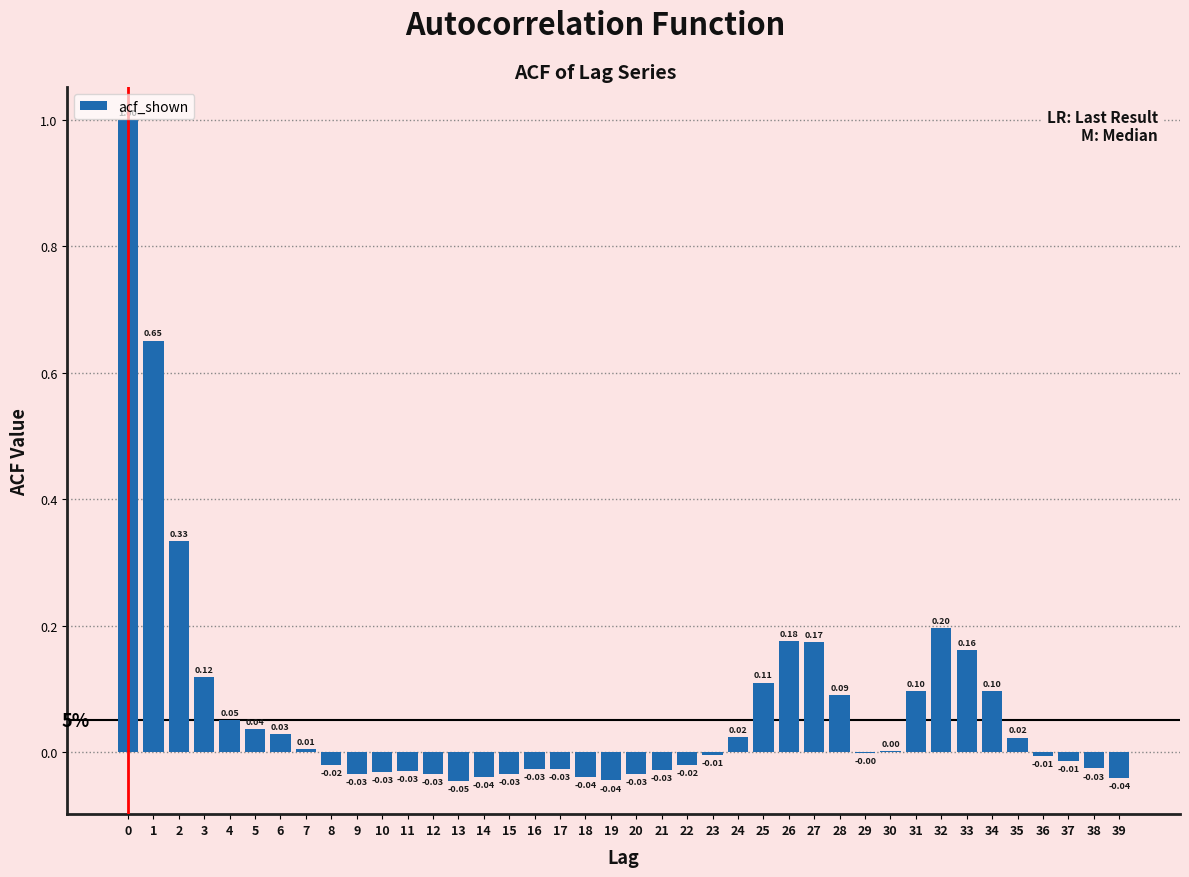

Between 9 and 32, which is larger?

32